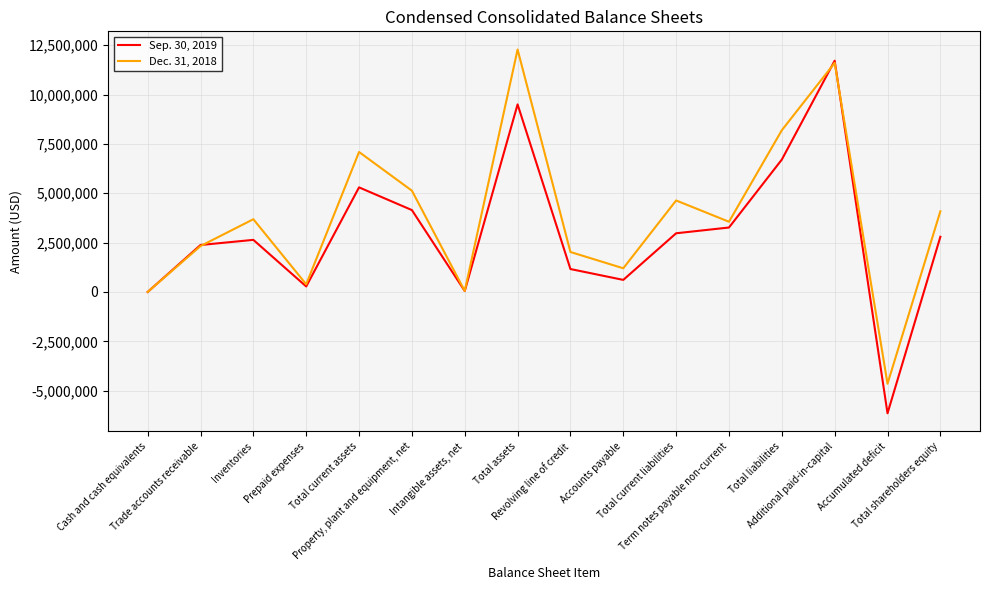

After their last crossing, which series has the higher values: Sep. 30, 2019 or Dec. 31, 2018?

Dec. 31, 2018